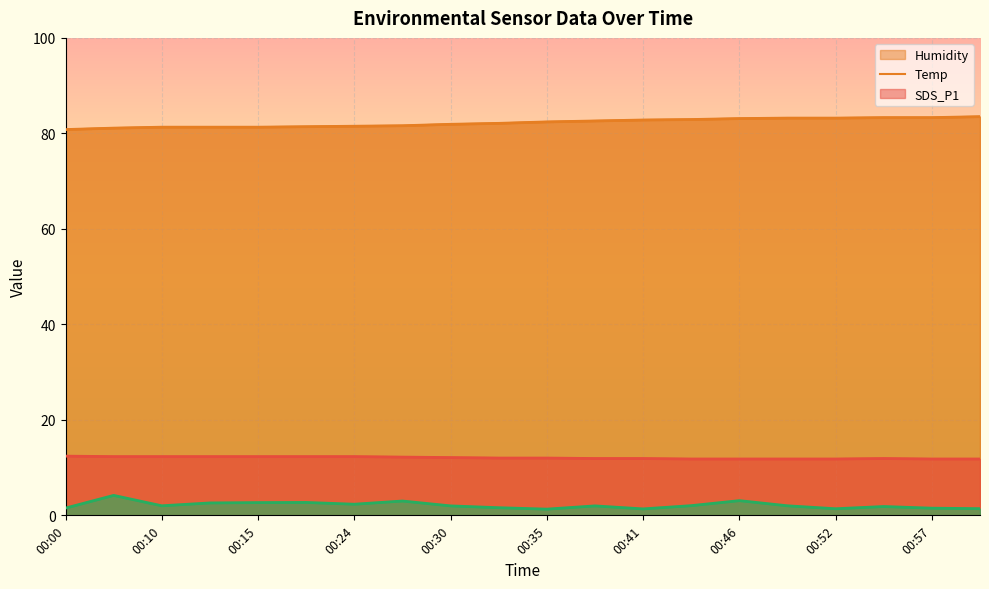

What are all the series names shown in the legend?

Humidity, Temp, SDS_P1